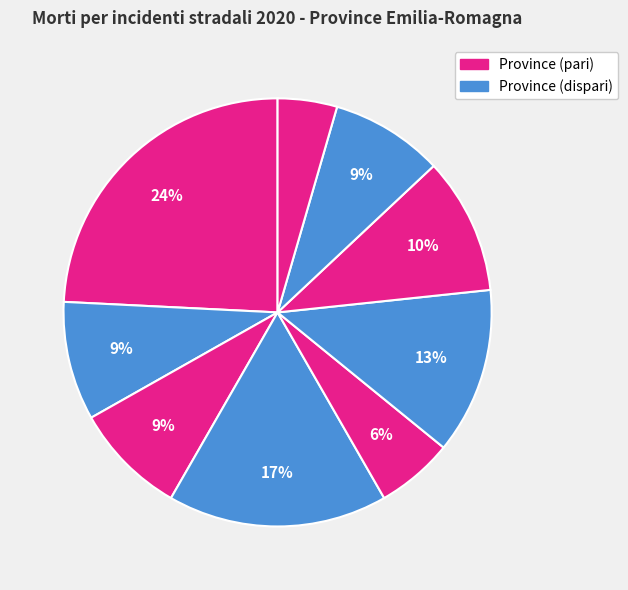

How many slices are in this pie chart?

9